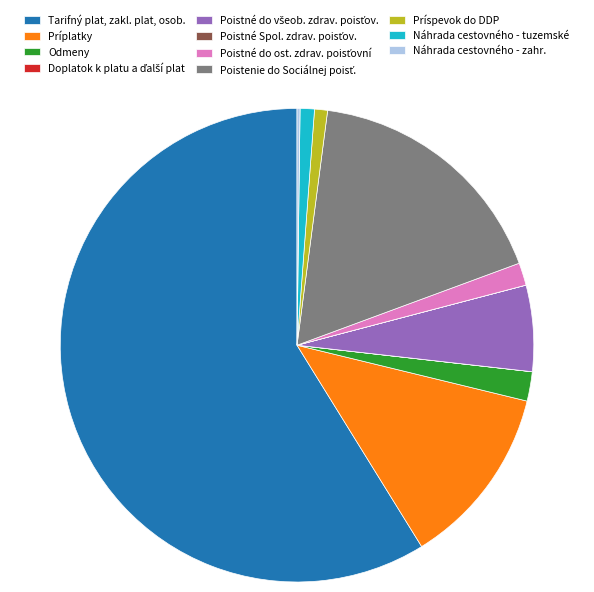

What is the largest slice in the pie chart?

Tarifný plat, zakl. plat, osob.